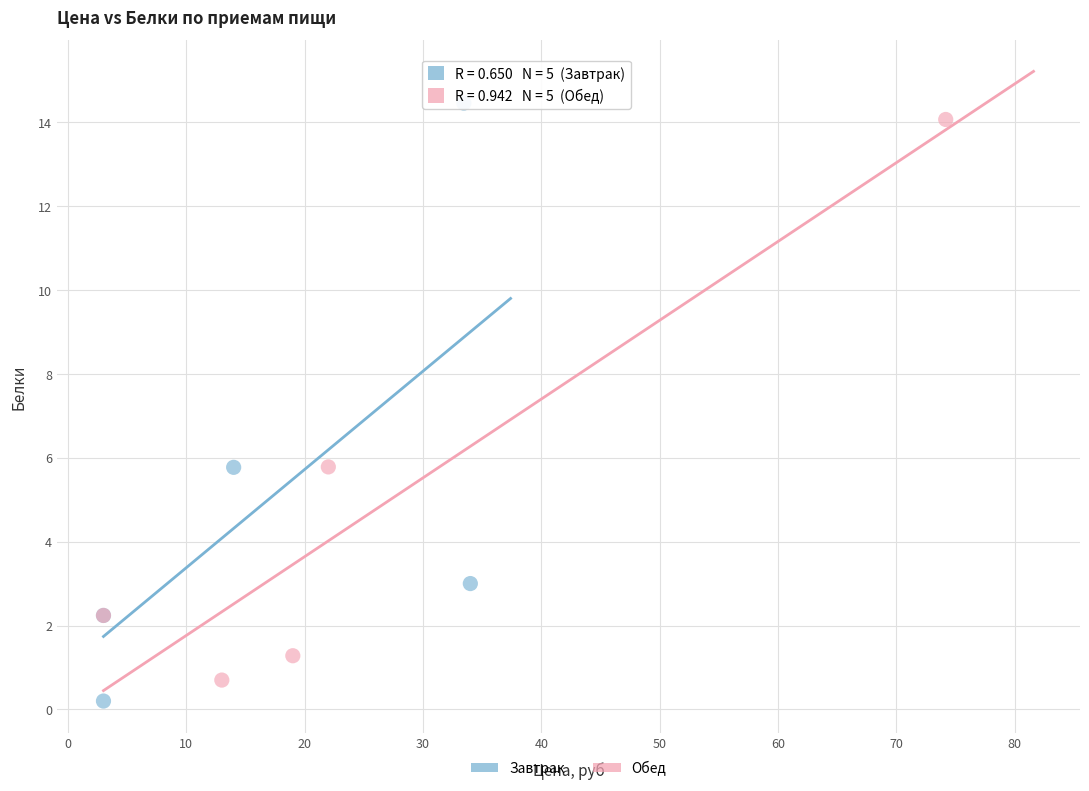

Which series has the largest Y range (max minus min)?

Завтрак